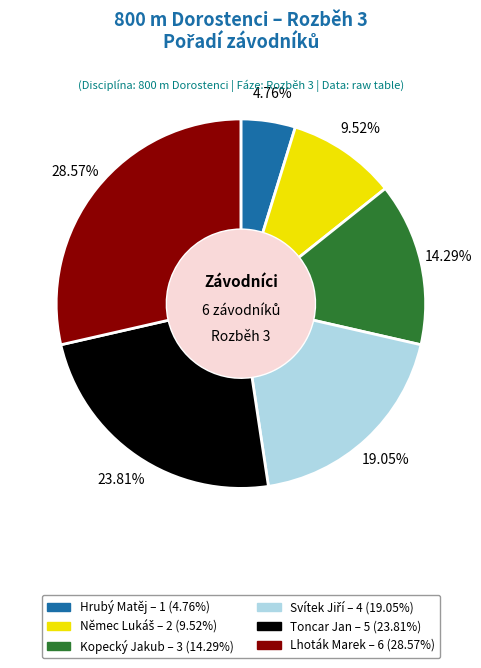

Which category has the biggest portion of the pie?

Lhoták Marek